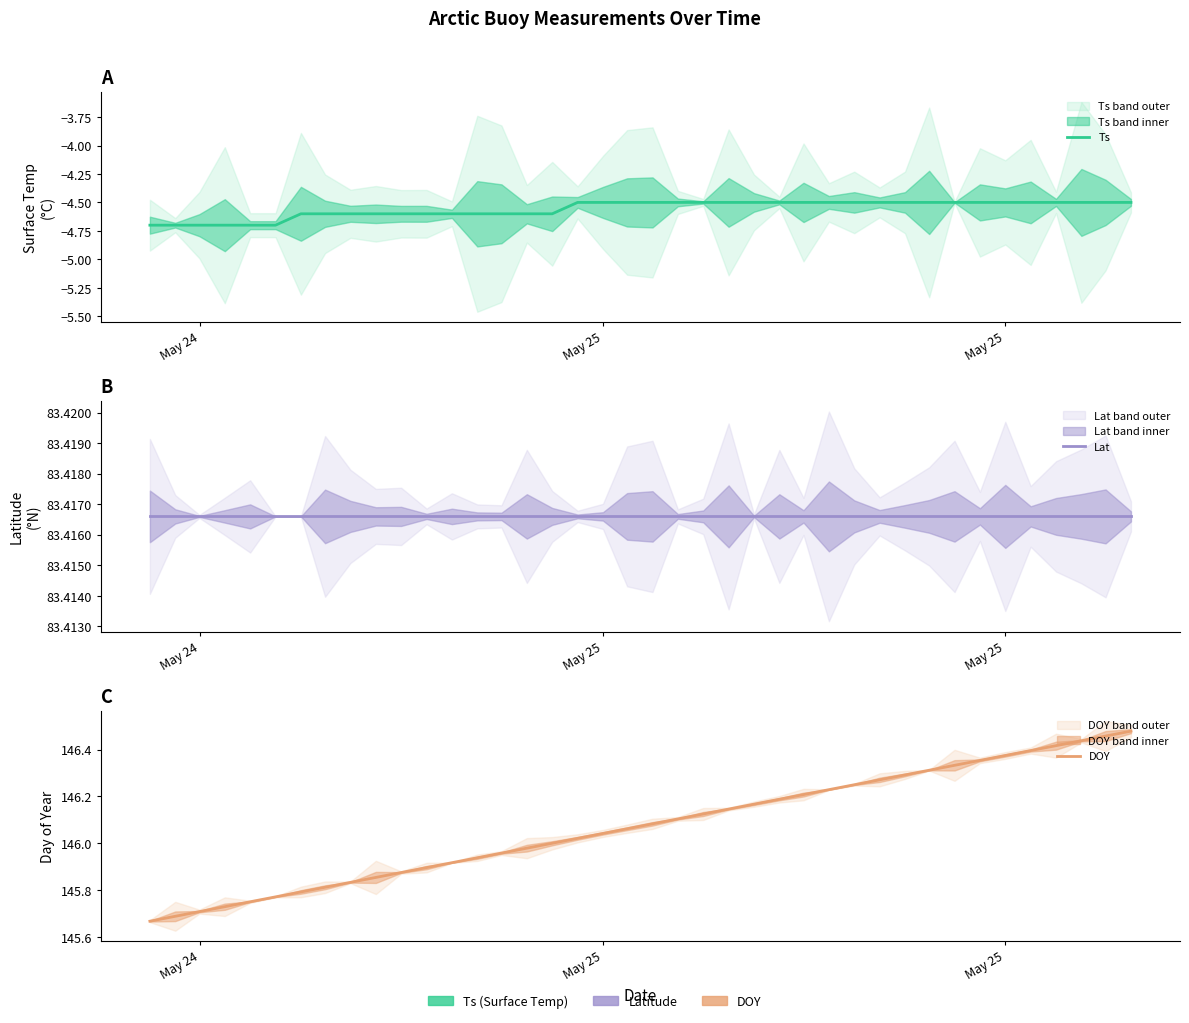

What are all the series names shown in the legend?

Ts, Lat, DOY